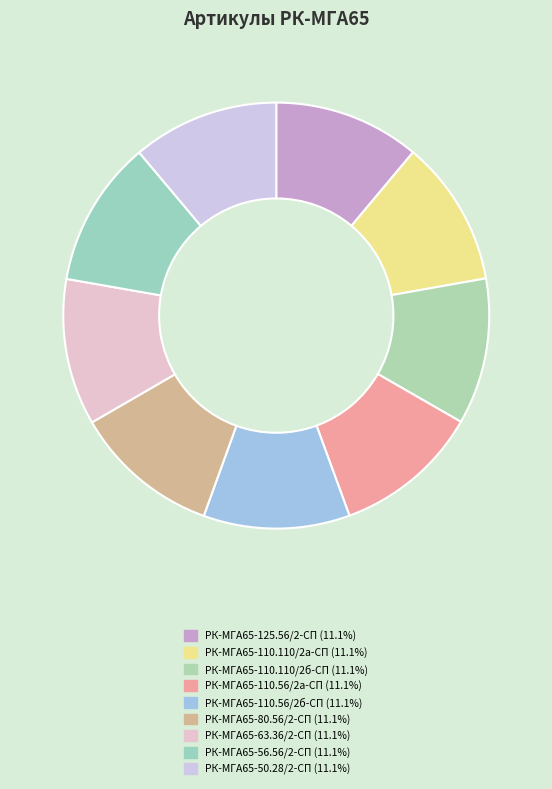

To the nearest percent, what is the average slice percentage?

11%